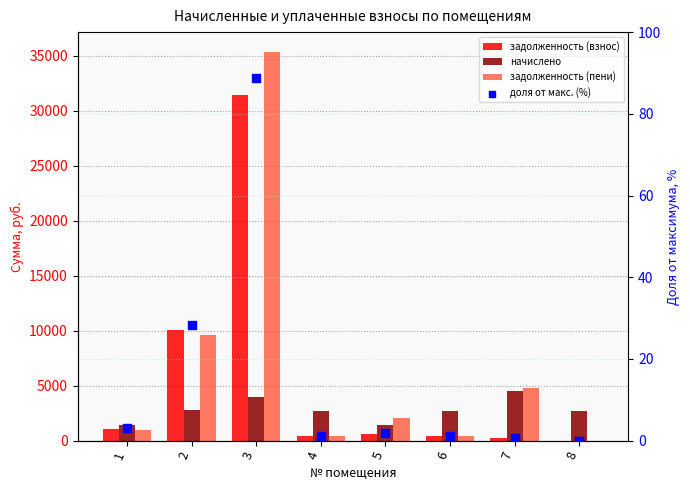

Which series has the largest total across all categories?

задолженность (пени)